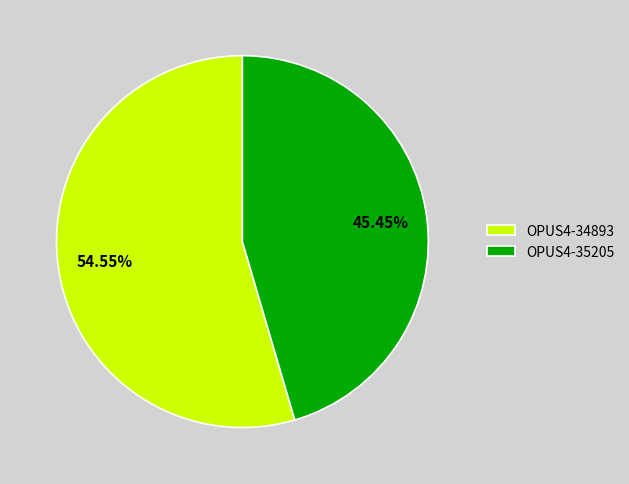

Rank the categories by value from lowest to highest.

OPUS4-35205, OPUS4-34893